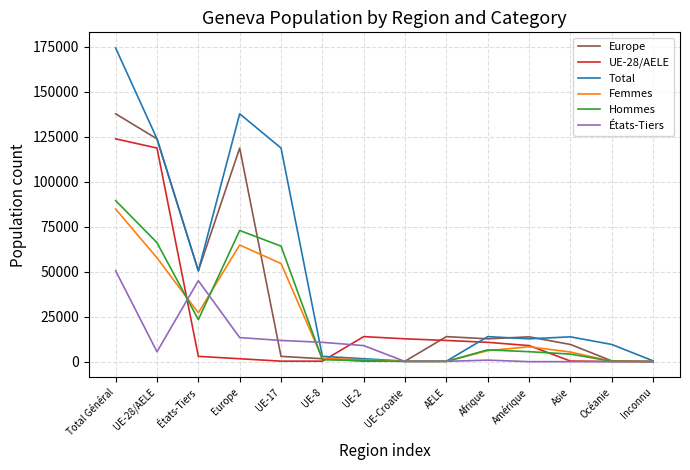

At which category does the chart reach its peak across all series?

Total Général